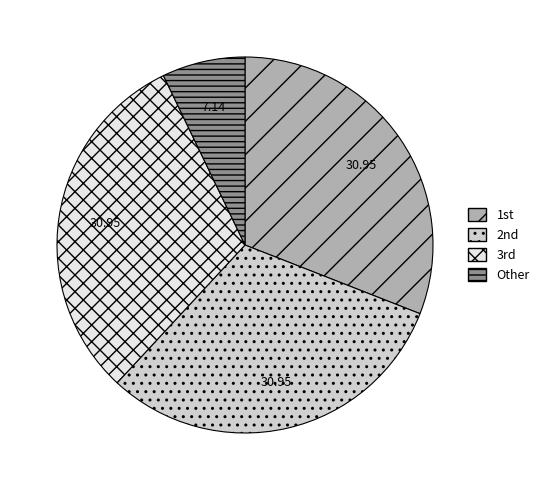

How many slices are in this pie chart?

4